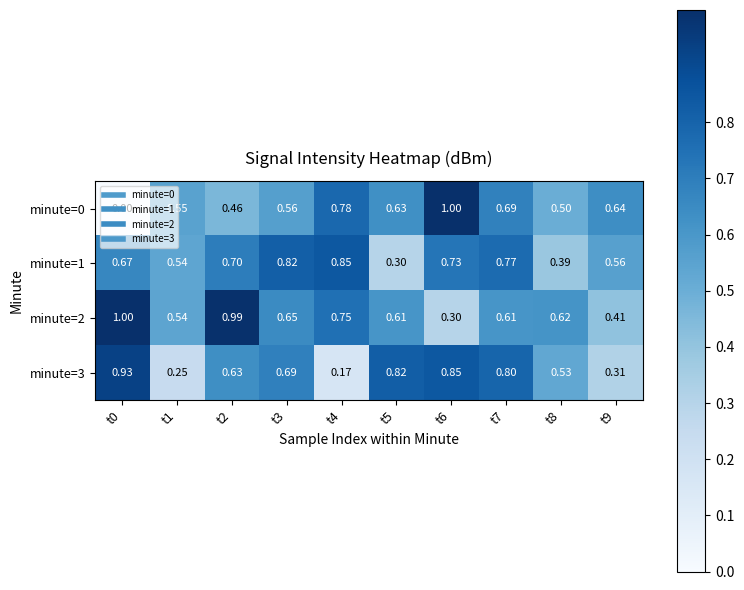

What is the greatest value displayed?

1.0